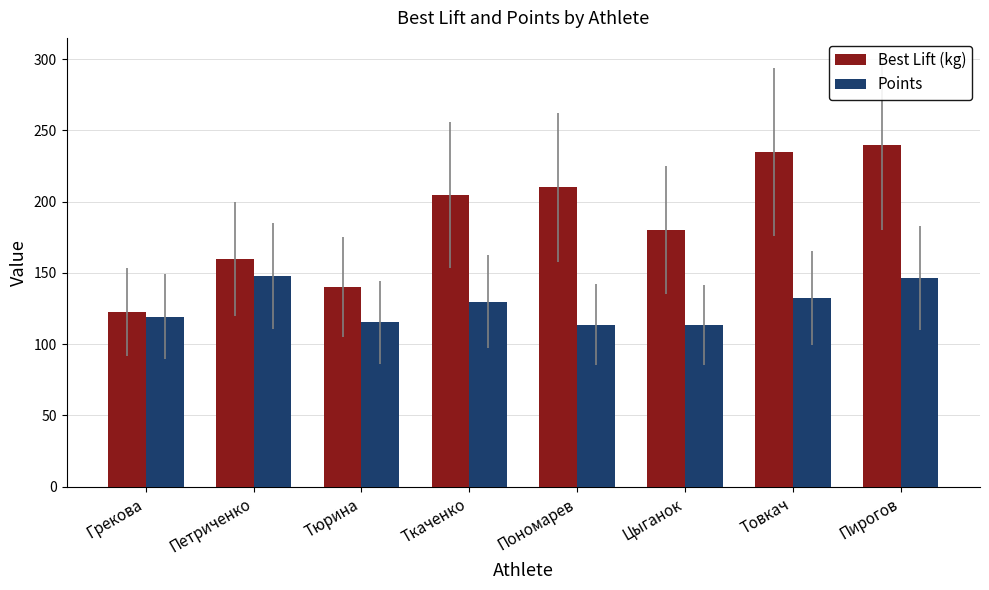

What is the spread (max minus min) of values at Петриченко?

12.0